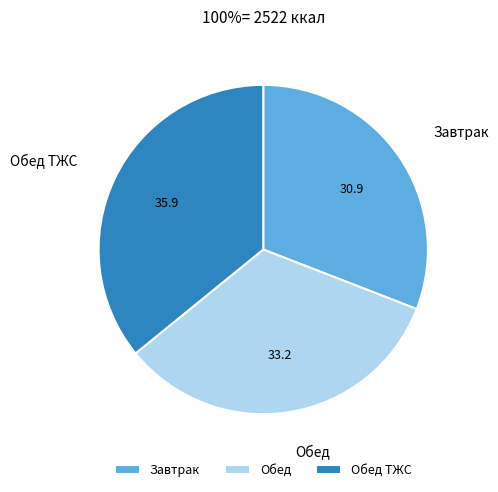

Does Обед represent more than half of the total?

No